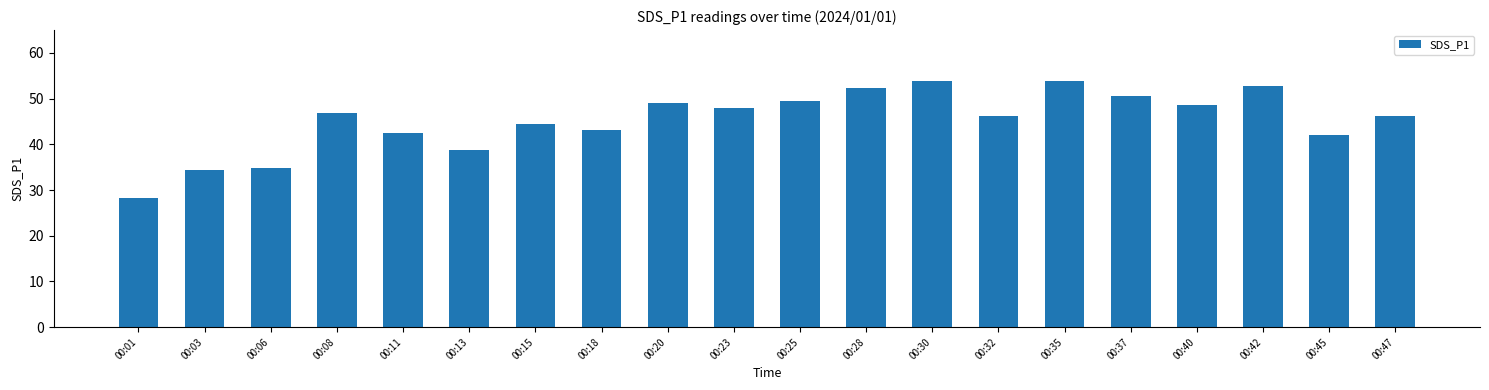

Which category has the lowest value across all series?

00:01